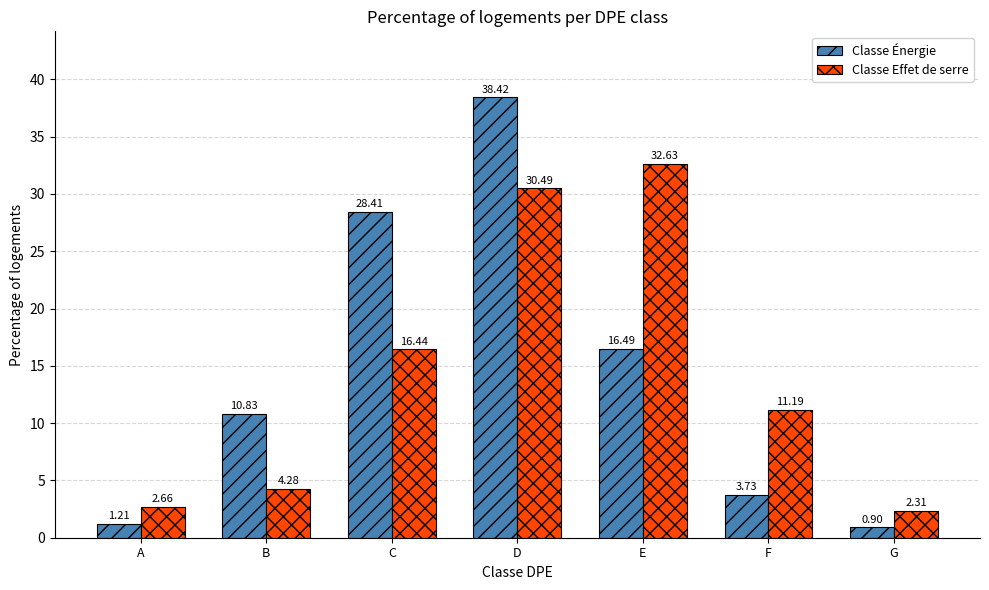

What is the total value across all series at F?

14.9